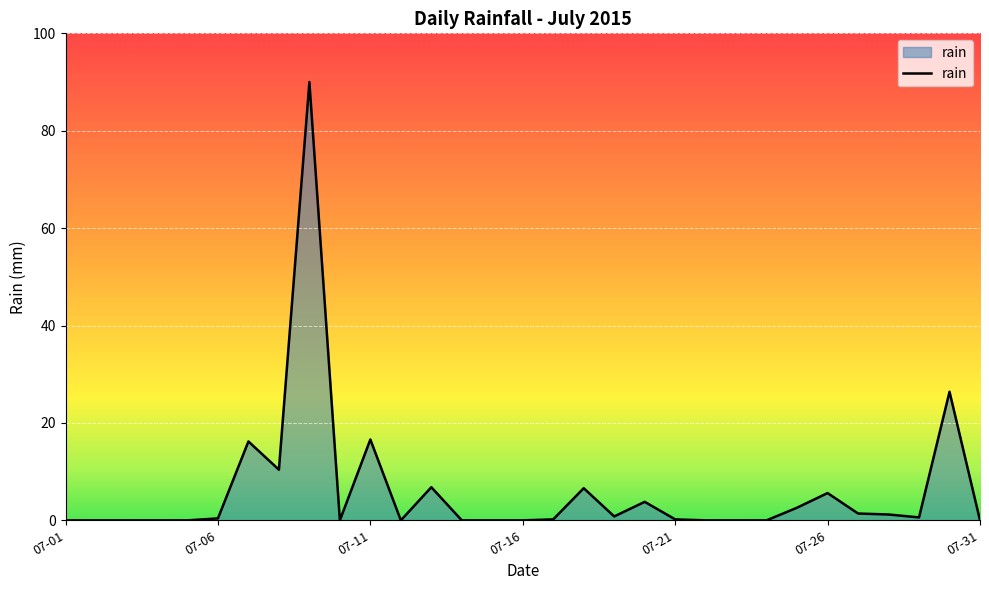

What is the difference between the maximum and minimum values?

90.0